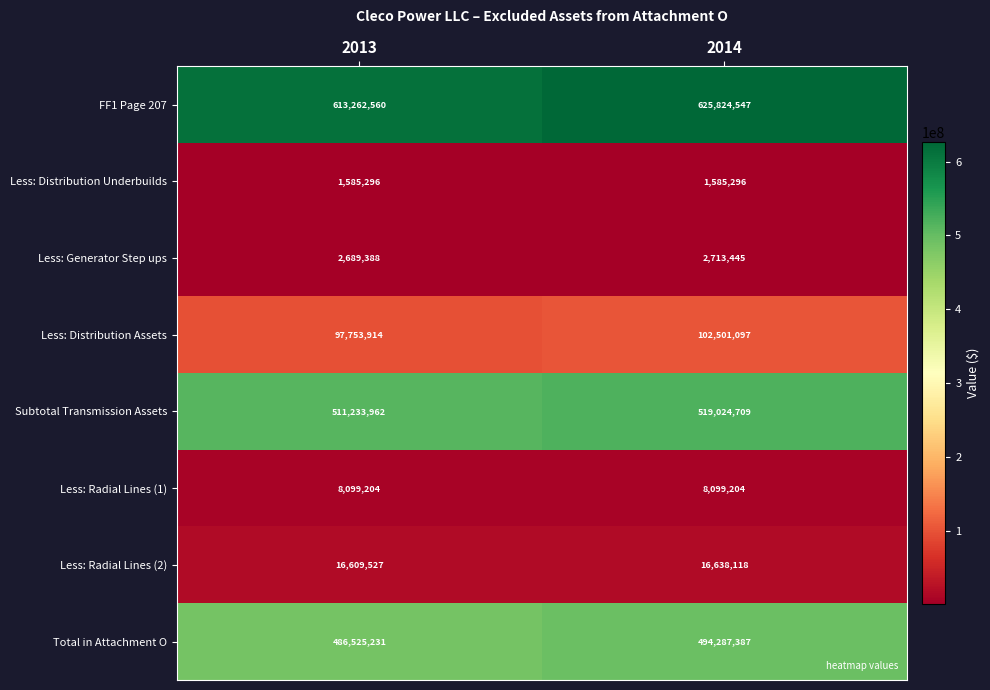

What is the sum of the Subtotal Transmission Assets values at 2013 and 2014?

1030258671